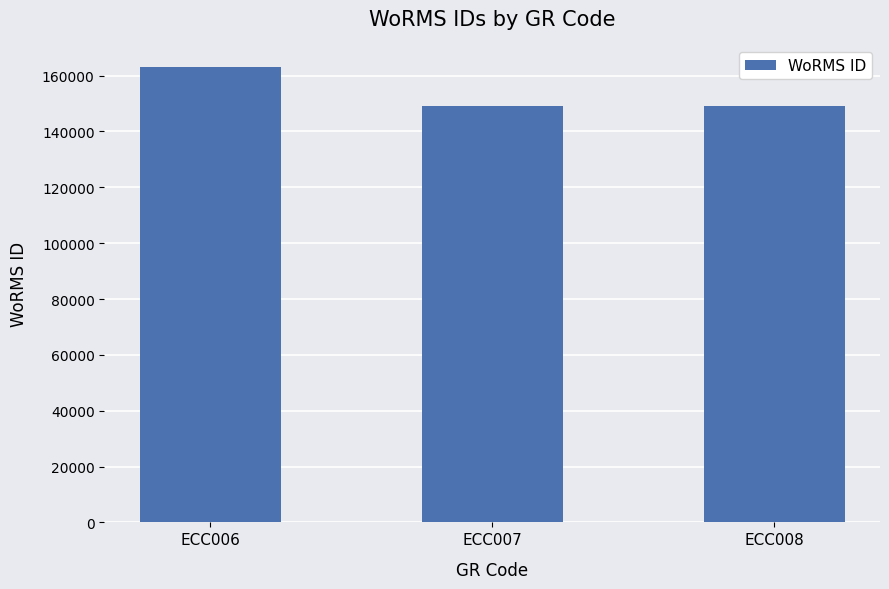

What is the maximum value shown in the chart?

163013